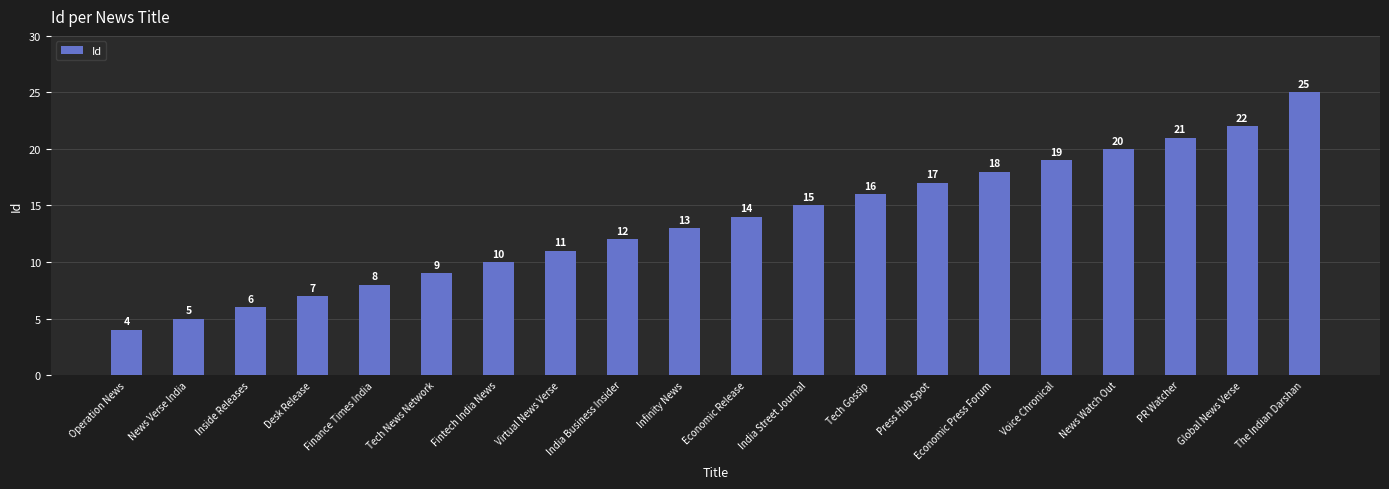

Reading right to left, extract all data points from this chart.

The Indian Darshan=25	Global News Verse=22	PR Watcher=21	News Watch Out=20	Voice Chronical=19	Economic Press Forum=18	Press Hub Spot=17	Tech Gossip=16	India Street Journal=15	Economic Release=14	Infinity News=13	India Business Insider=12	Virtual News Verse=11	Fintech India News=10	Tech News Network=9	Finance Times India=8	Desk Release=7	Inside Releases=6	News Verse India=5	Operation News=4